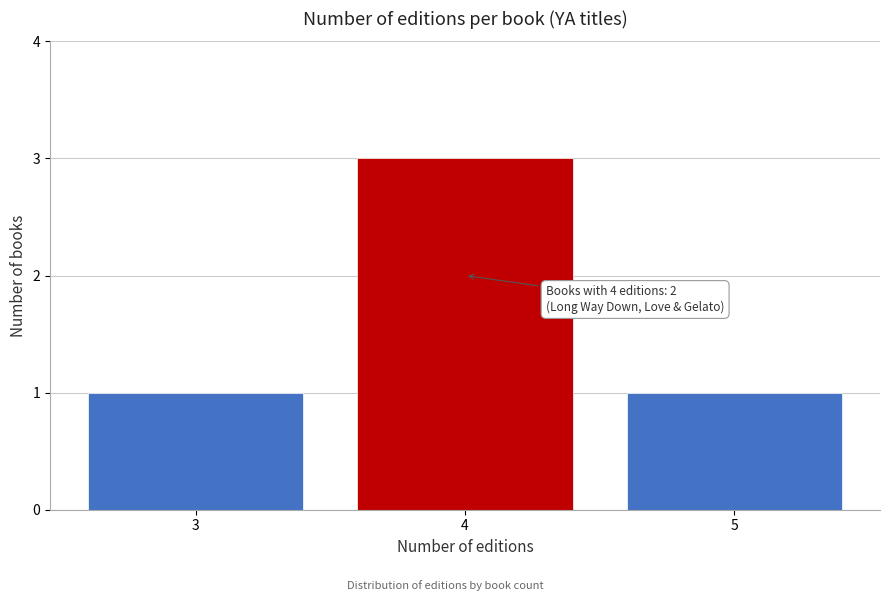

Reading left to right, list all the values displayed in this chart.

3=1	4=3	5=1